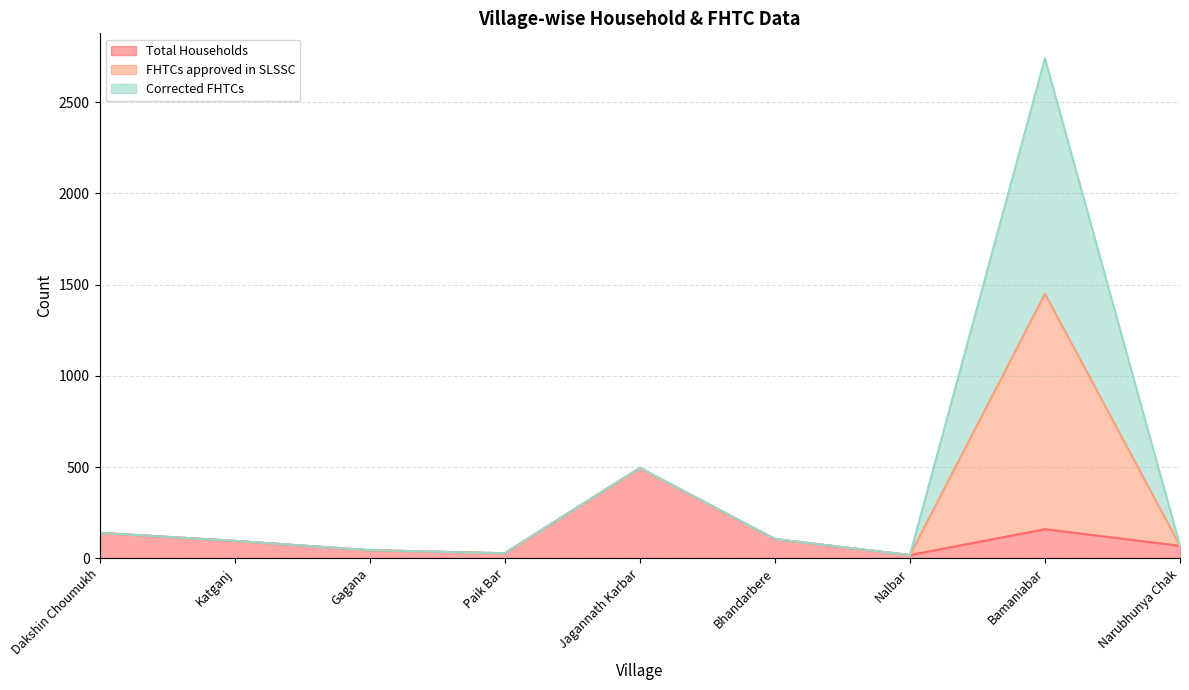

At which category does FHTCs approved in SLSSC reach its first local valley?

Paik Bar